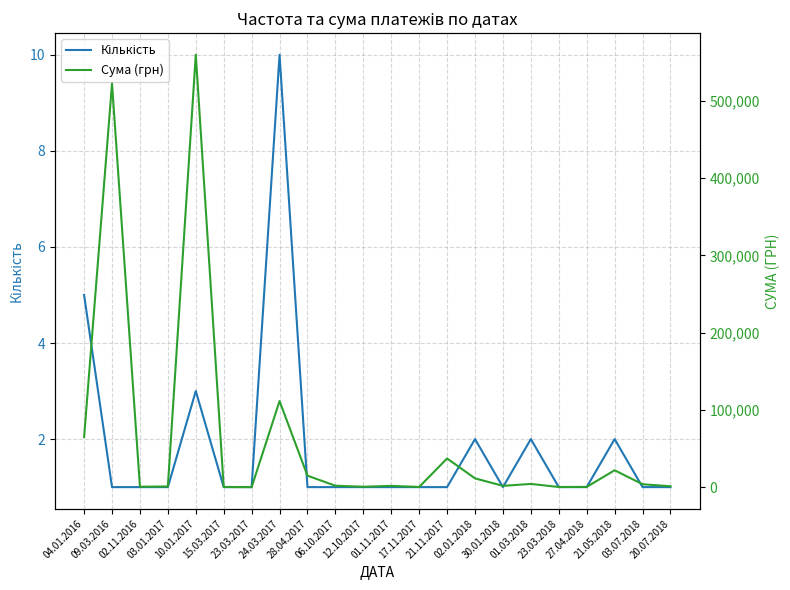

At 01.11.2017, list the series in order from smallest to largest.

Кількість, Сума (грн)